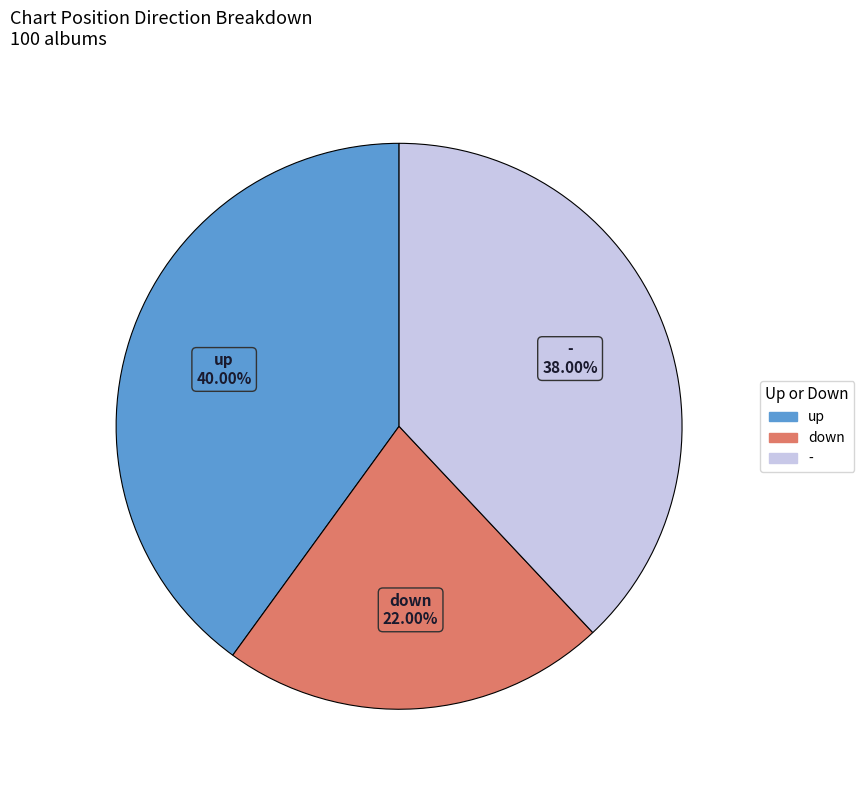

Is the sum of up and down greater than half?

Yes